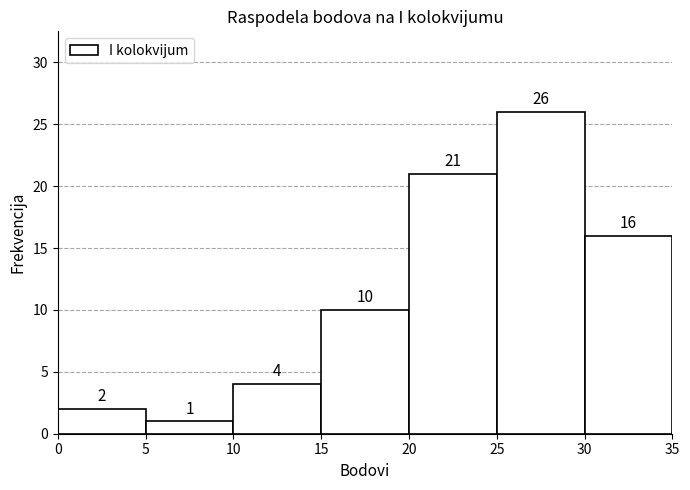

Reading left to right, transcribe this chart: for each bar, give the range it covers on the x-axis and its height.

0 to 5: 2
5 to 10: 1
10 to 15: 4
15 to 20: 10
20 to 25: 21
25 to 30: 26
30 to 35: 16